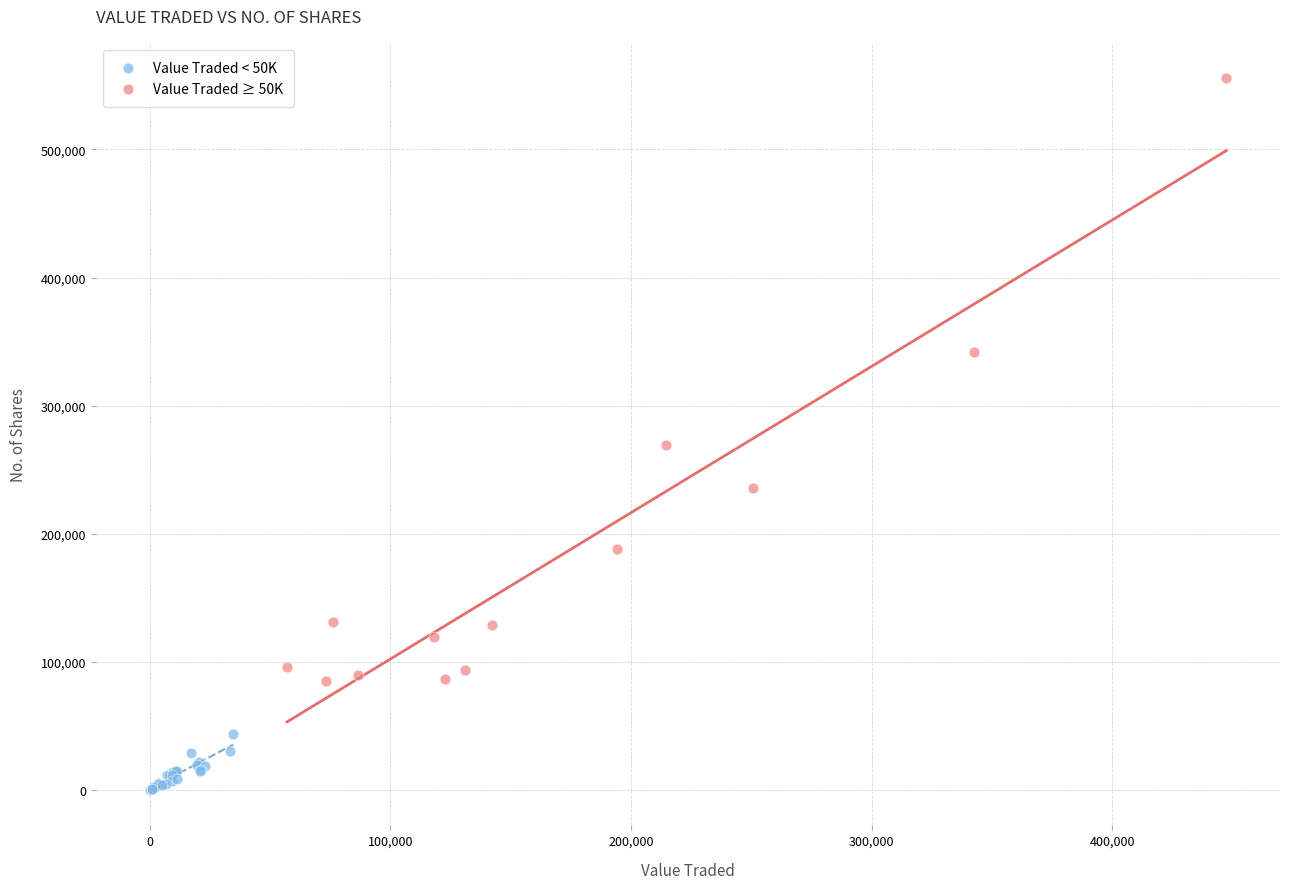

What are all the series names shown in the legend?

Value Traded < 50K, Value Traded ≥ 50K